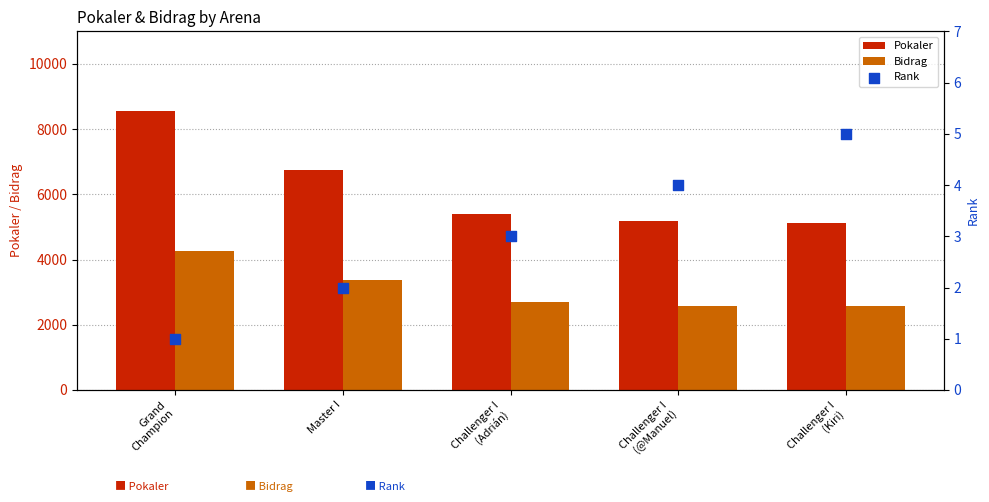

At which category is the sum across all series the highest?

Grand
Champion